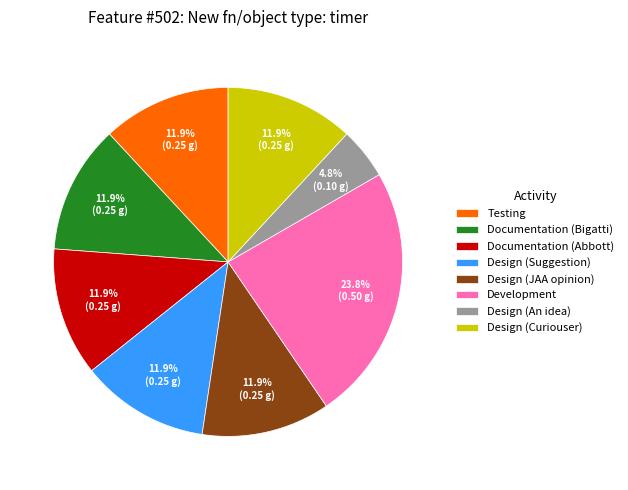

Count the number of slices in the pie.

8